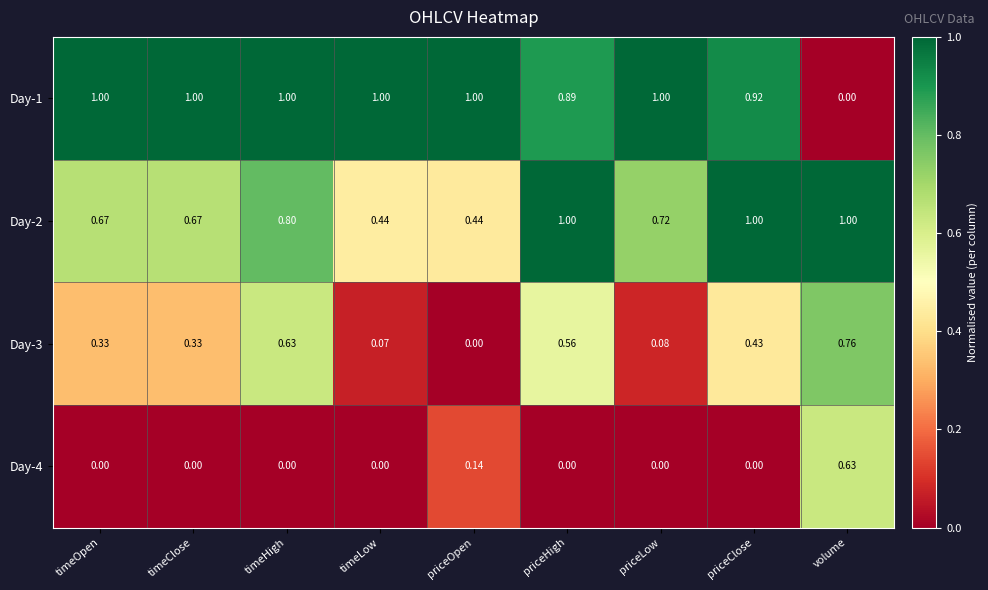

Where is Day-3 nearest to the value 0?

priceOpen